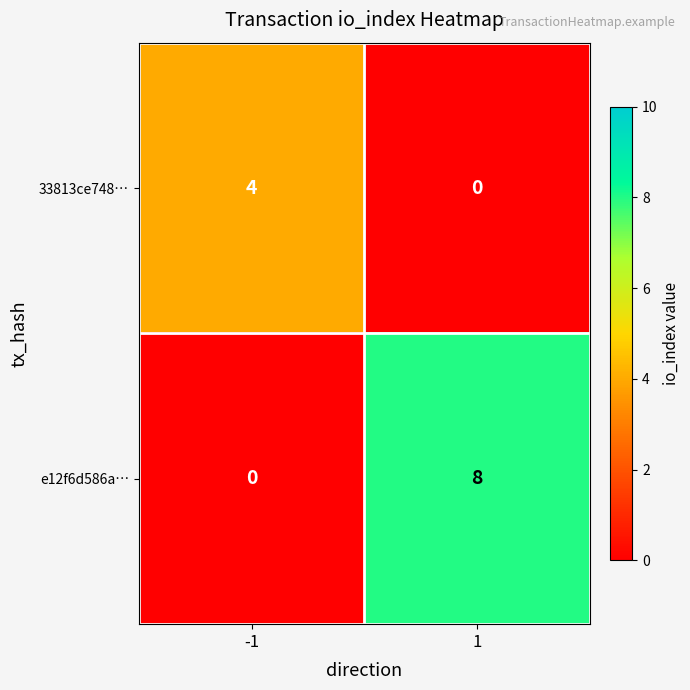

Rank the series by their average value, from lowest to highest.

33813ce748…, e12f6d586a…